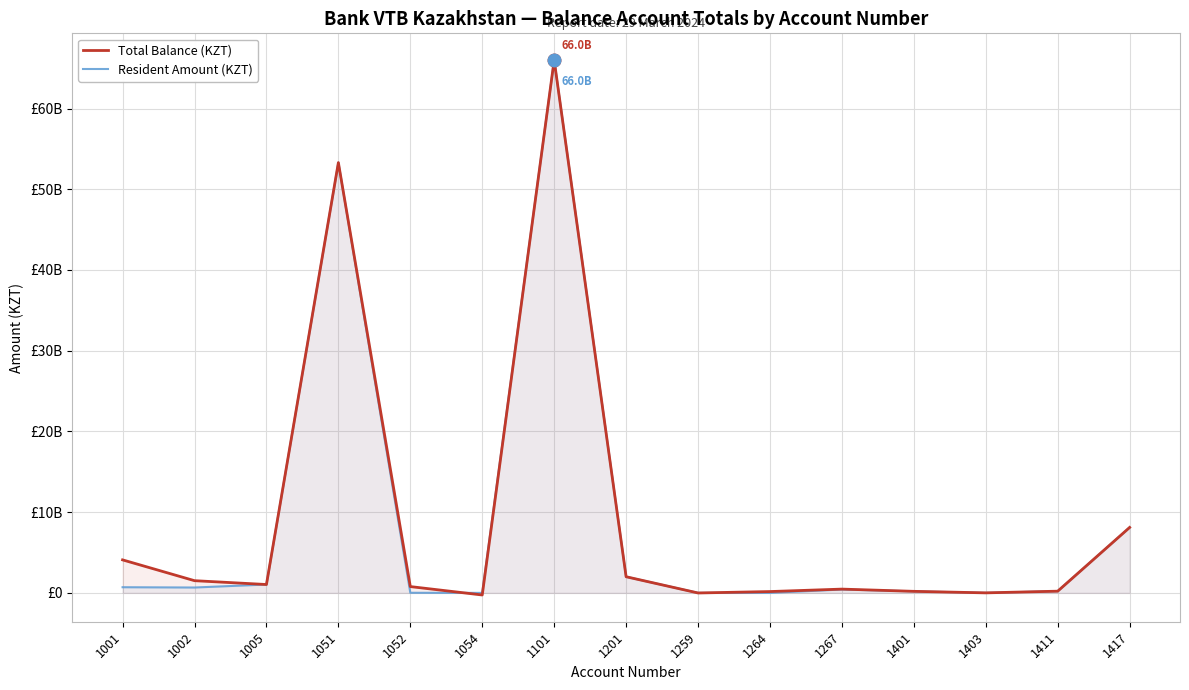

Which series ends up on top after the final intersection of Total Balance (KZT) and Resident Amount (KZT)?

Total Balance (KZT)